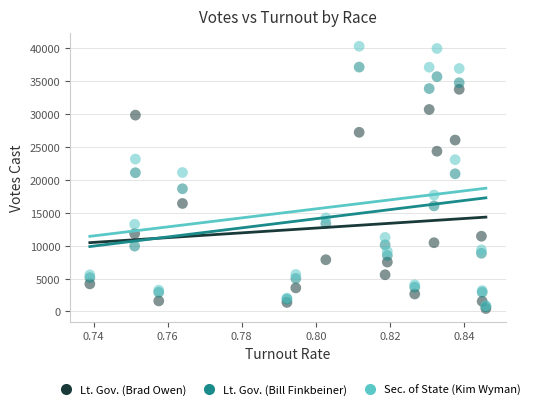

Which series has the widest spread of Y values?

Sec. of State (Kim Wyman)